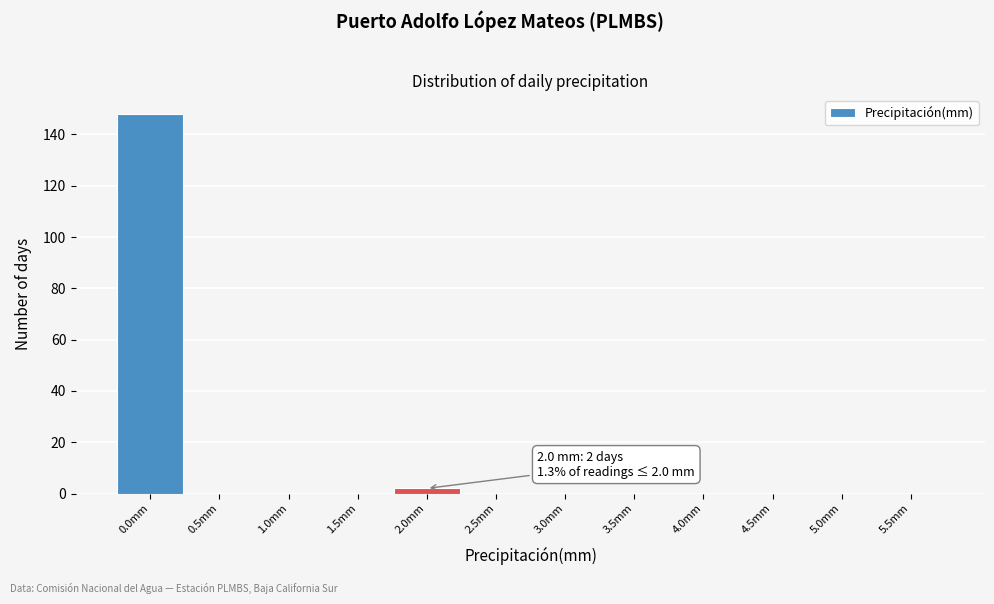

Reading right to left, what are all the values shown in this chart?

5.5mm=0	5.0mm=0	4.5mm=0	4.0mm=0	3.5mm=0	3.0mm=0	2.5mm=0	2.0mm=2	1.5mm=0	1.0mm=0	0.5mm=0	0.0mm=148